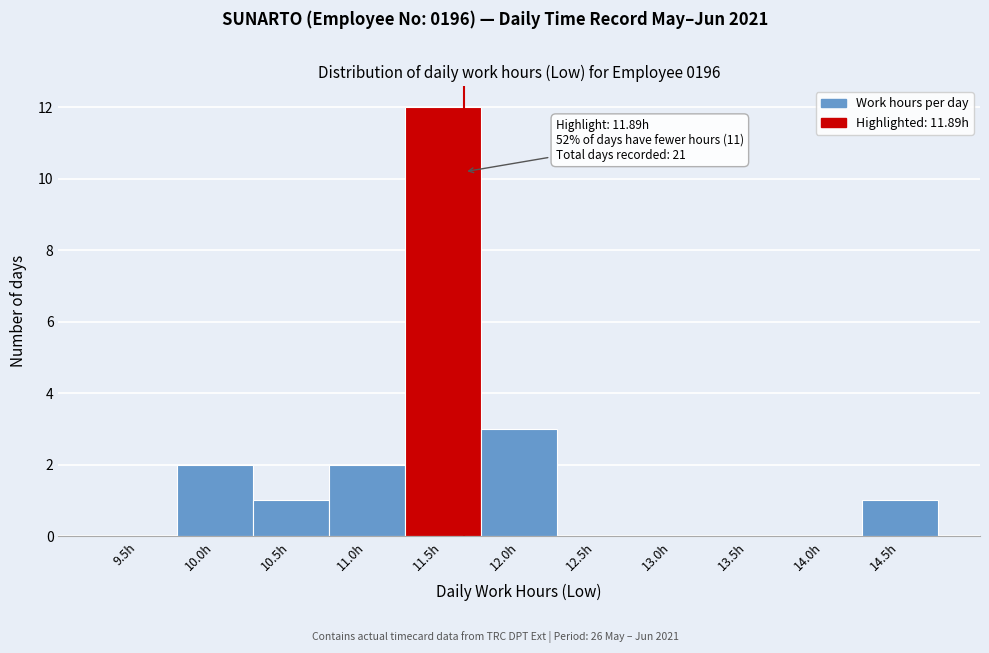

Reading right to left, list all the values displayed in this chart.

14.5h=1	14.0h=0	13.5h=0	13.0h=0	12.5h=0	12.0h=3	11.5h=12	11.0h=2	10.5h=1	10.0h=2	9.5h=0